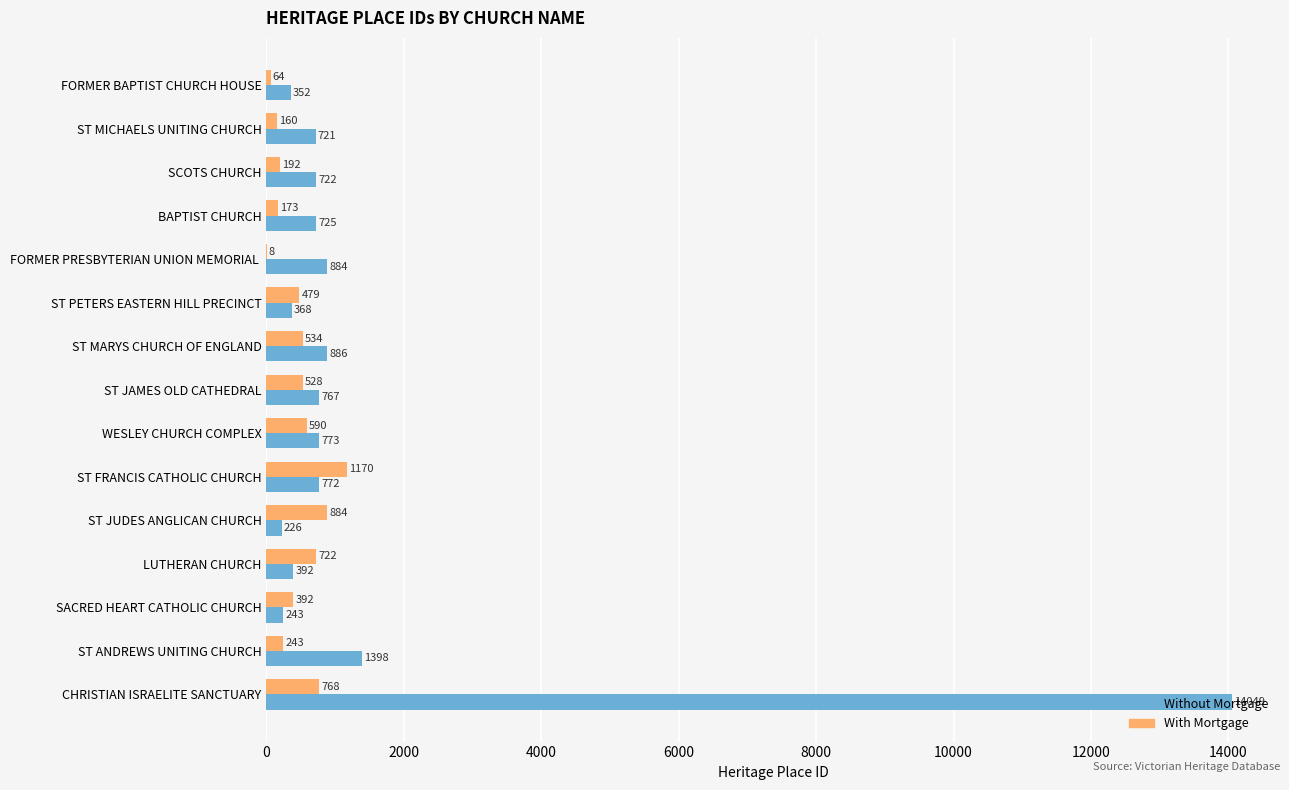

Which series has the largest range (max minus min)?

Without Mortgage